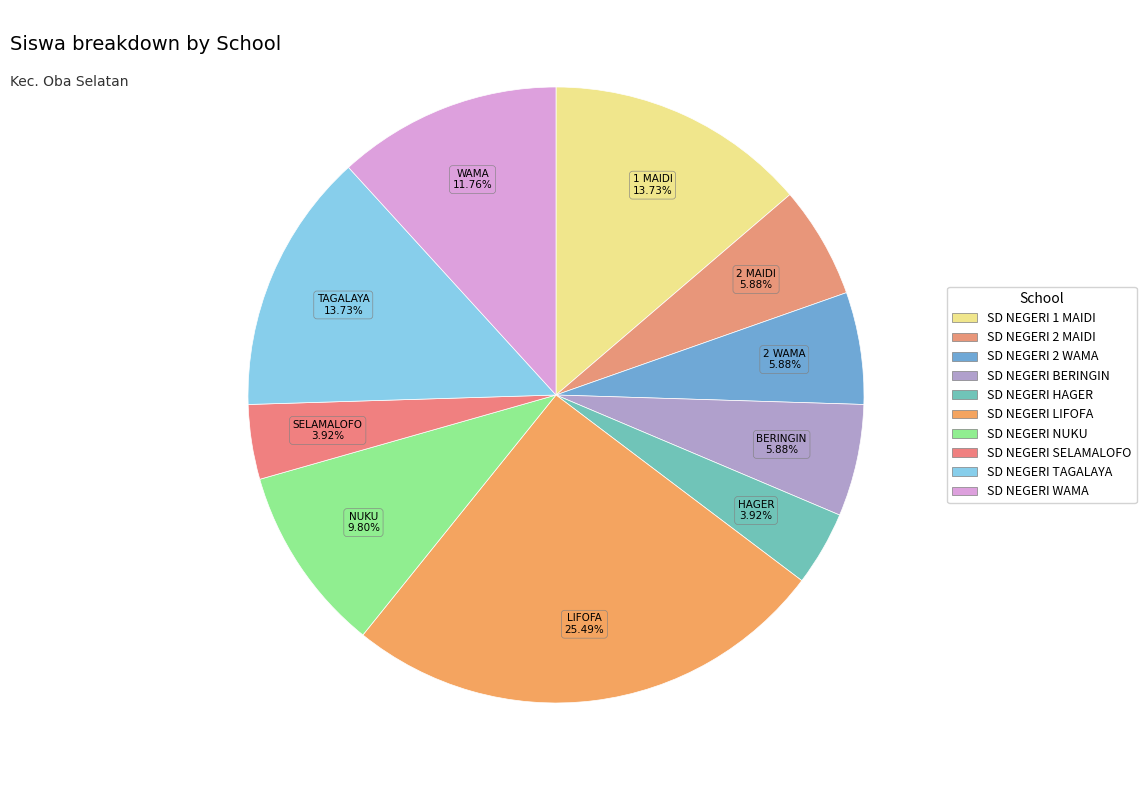

Does SD NEGERI HAGER account for over 50% of the chart?

No